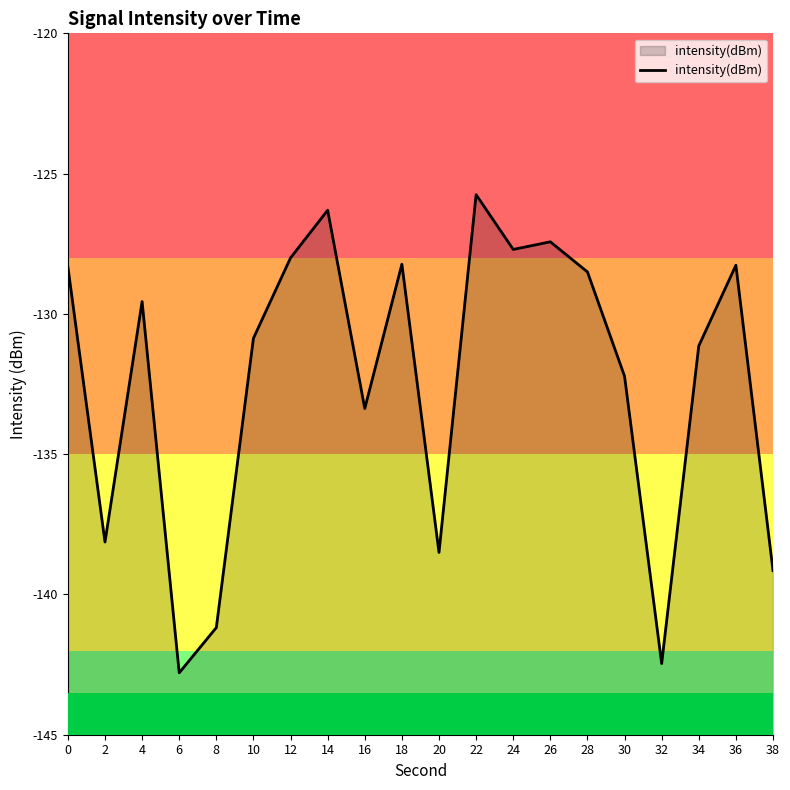

Between 34 and 10, which is larger?

10